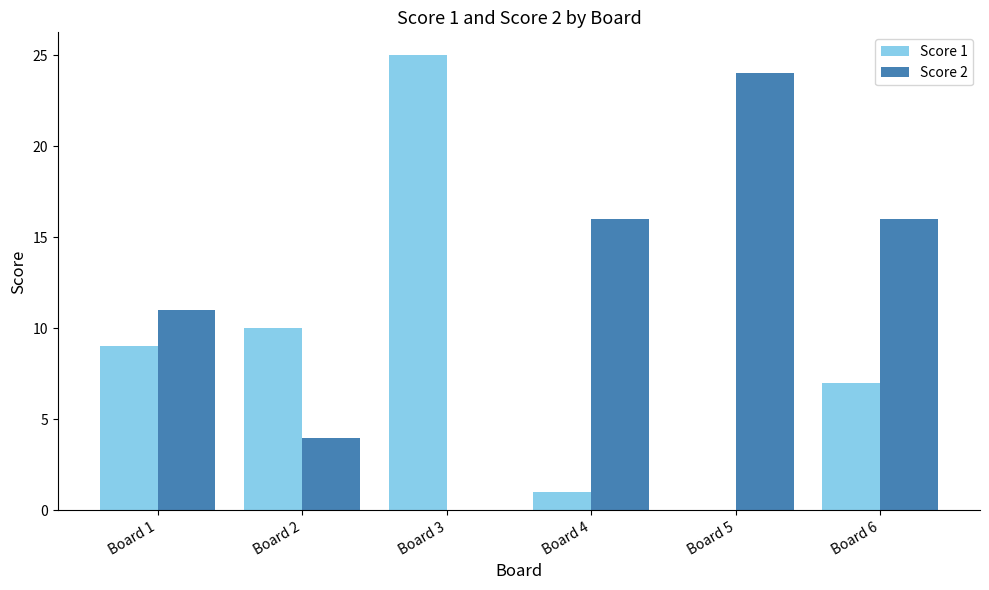

How many categories are shown in the chart?

6